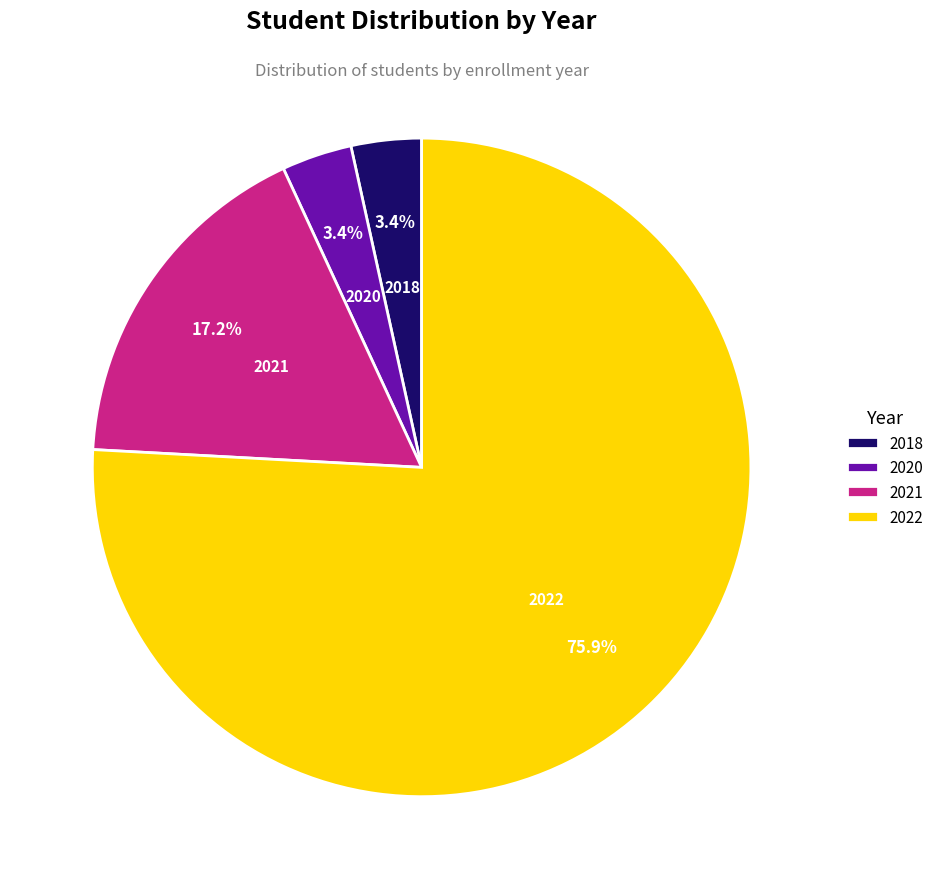

Which category accounts for the majority?

2022